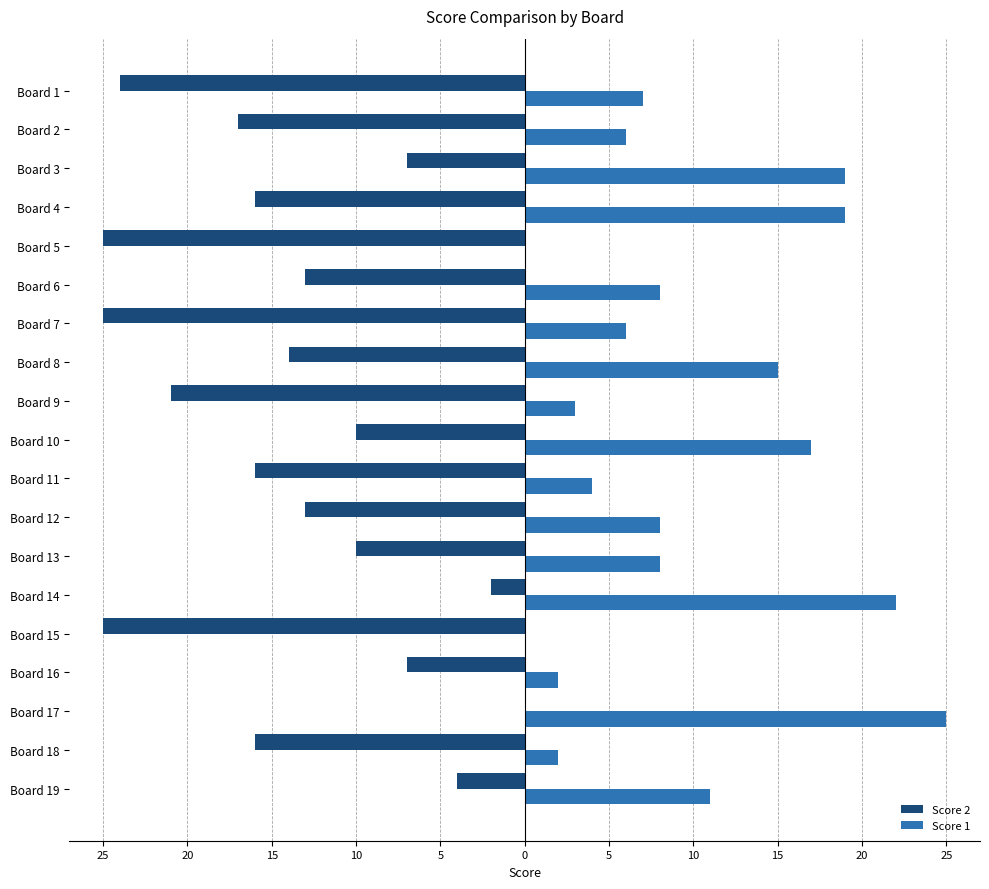

What are all the series names shown in the legend?

Score 2, Score 1